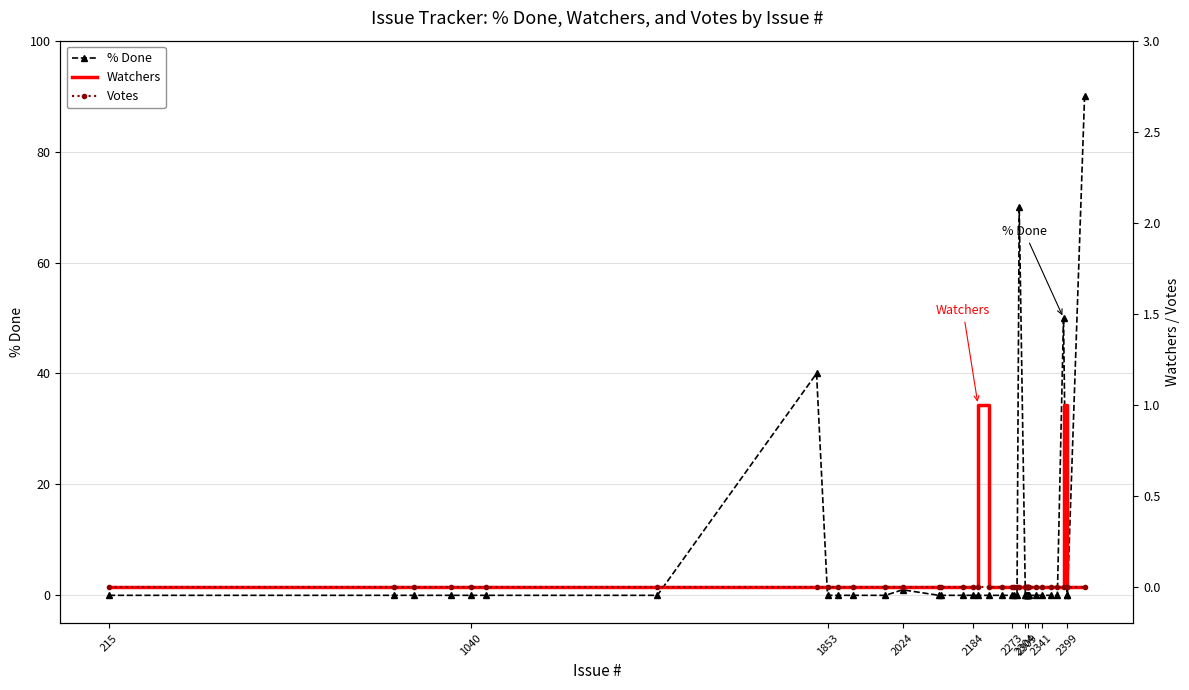

True or false: Watchers and % Done intersect in this chart.

False